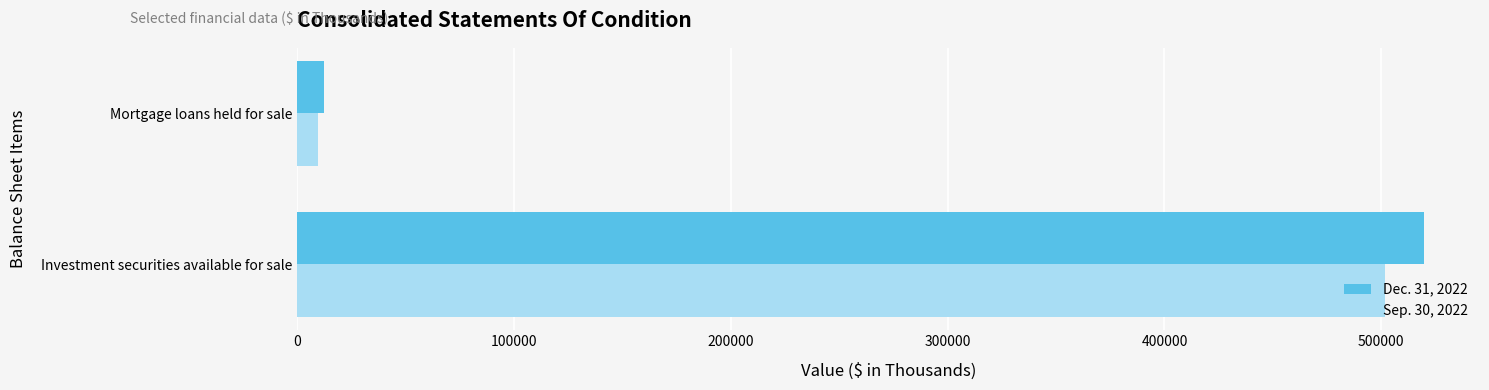

What is the average value of the Sep. 30, 2022 series?

255629